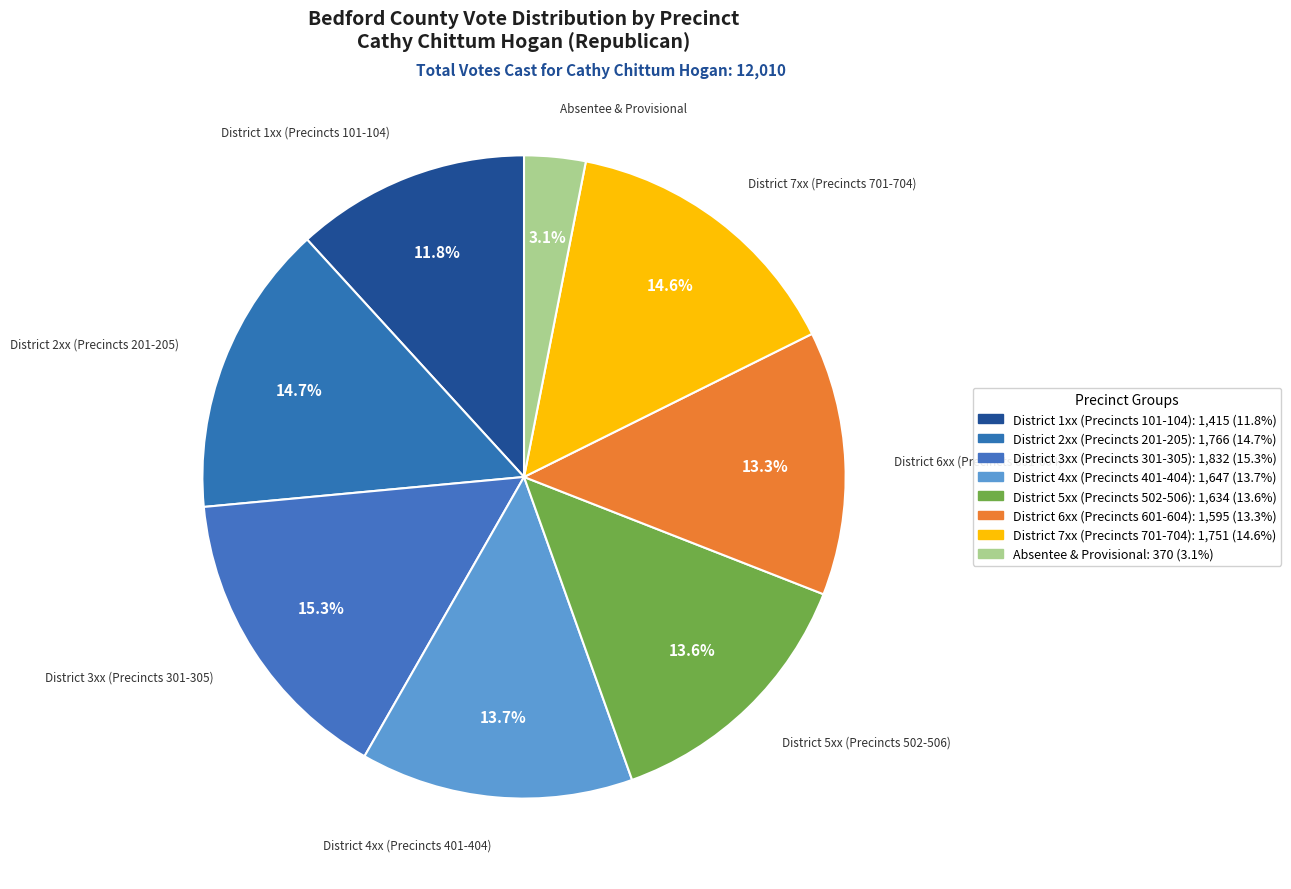

How many segments does this pie chart have?

8